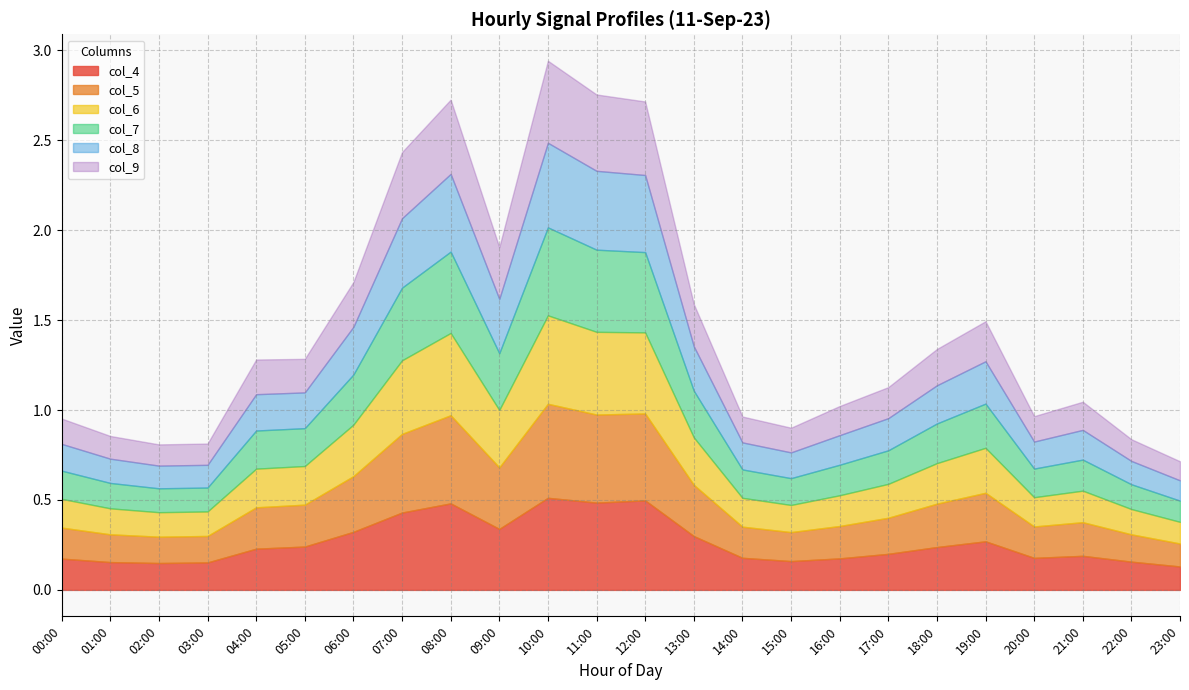

What is the value of the col_9 point at the 8th from the left?

0.4